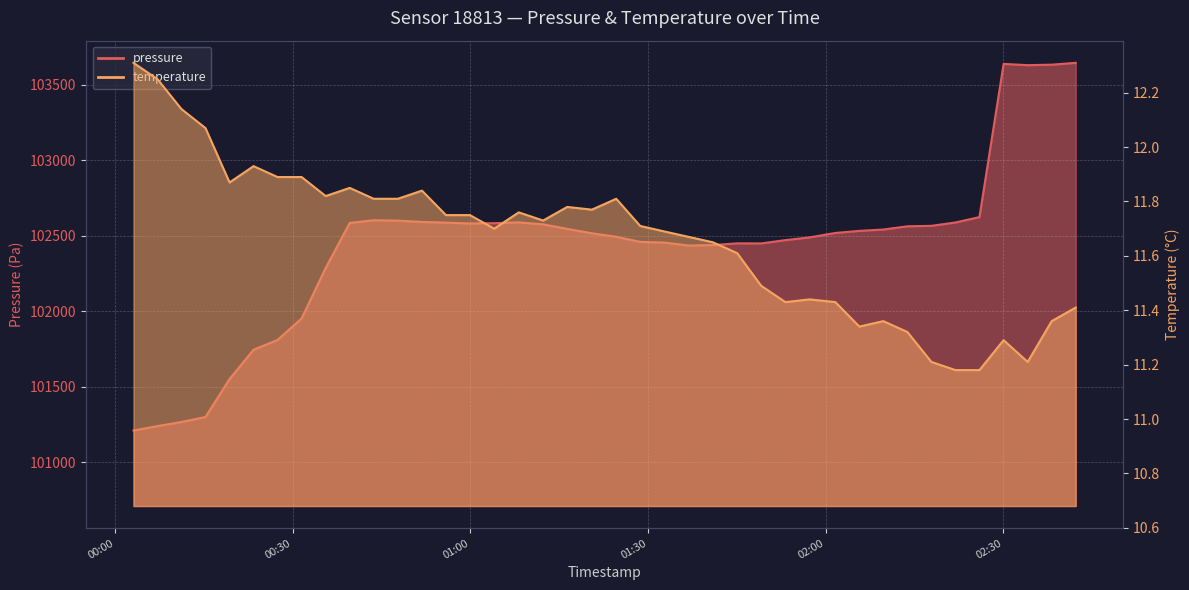

At 2023-08-31T00:11:11, list the series in order from smallest to largest.

temperature, pressure